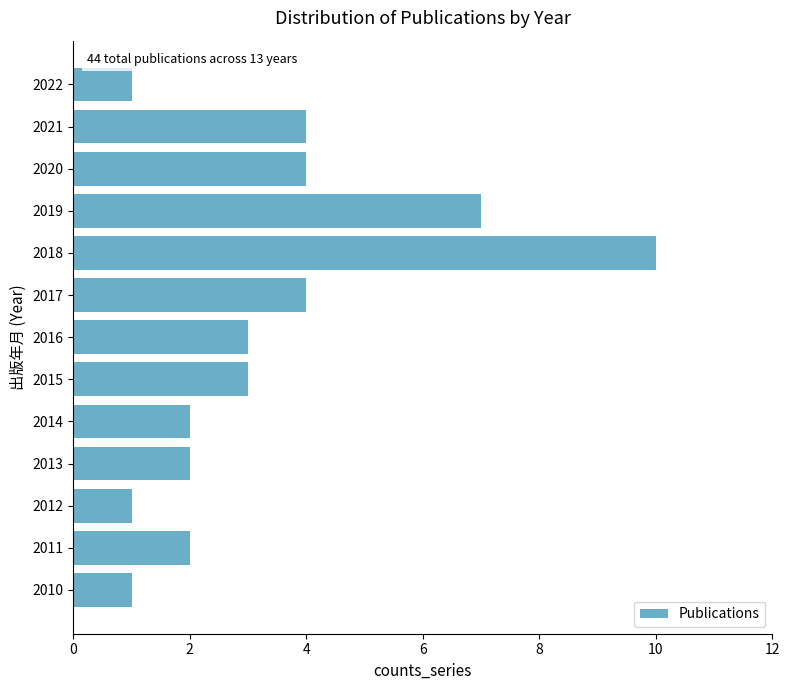

Are the bars grouped side by side (vs. stacked)?

No